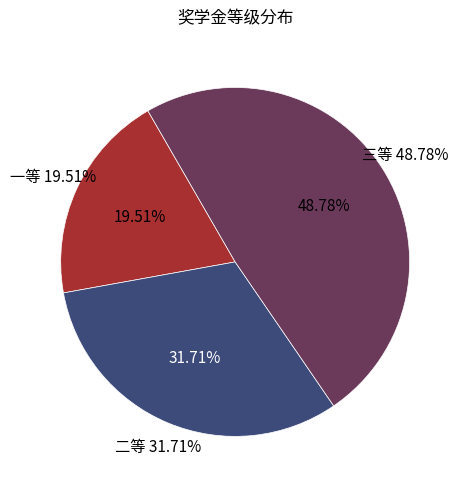

What is the largest slice in the pie chart?

三等